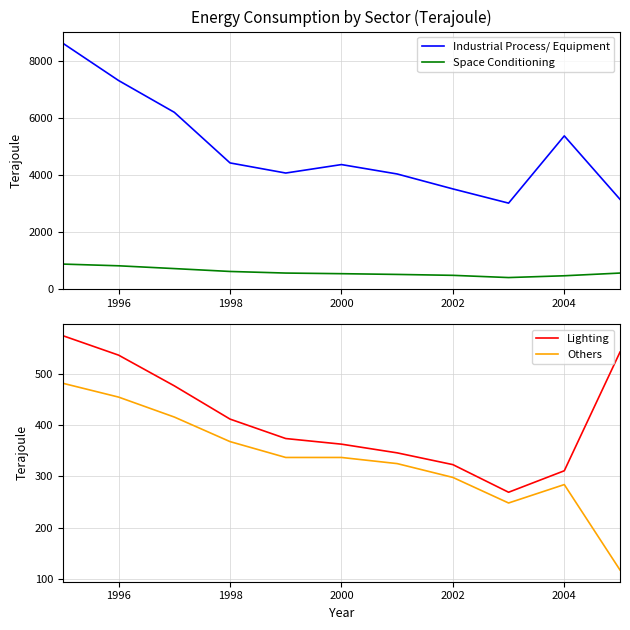

True or false: Space Conditioning and Industrial Process/ Equipment cross at least once.

False